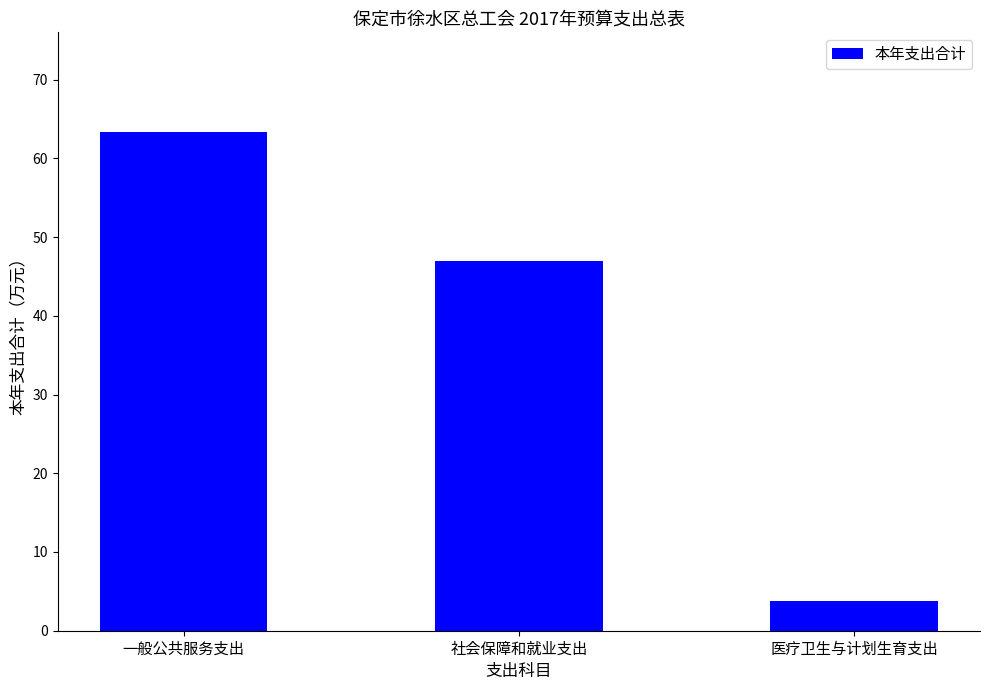

Is it true that the value at 一般公共服务支出 is 31.8?

False